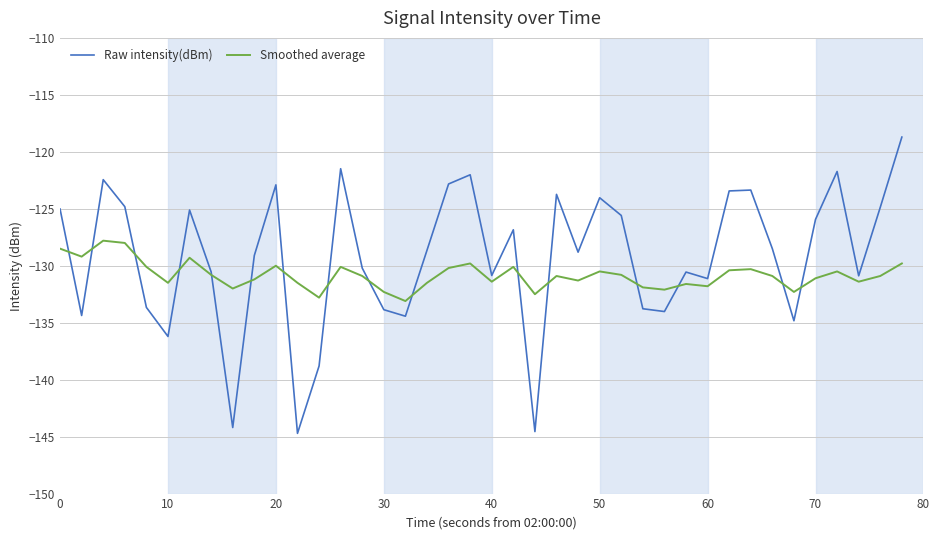

How many lines are shown in the chart?

2